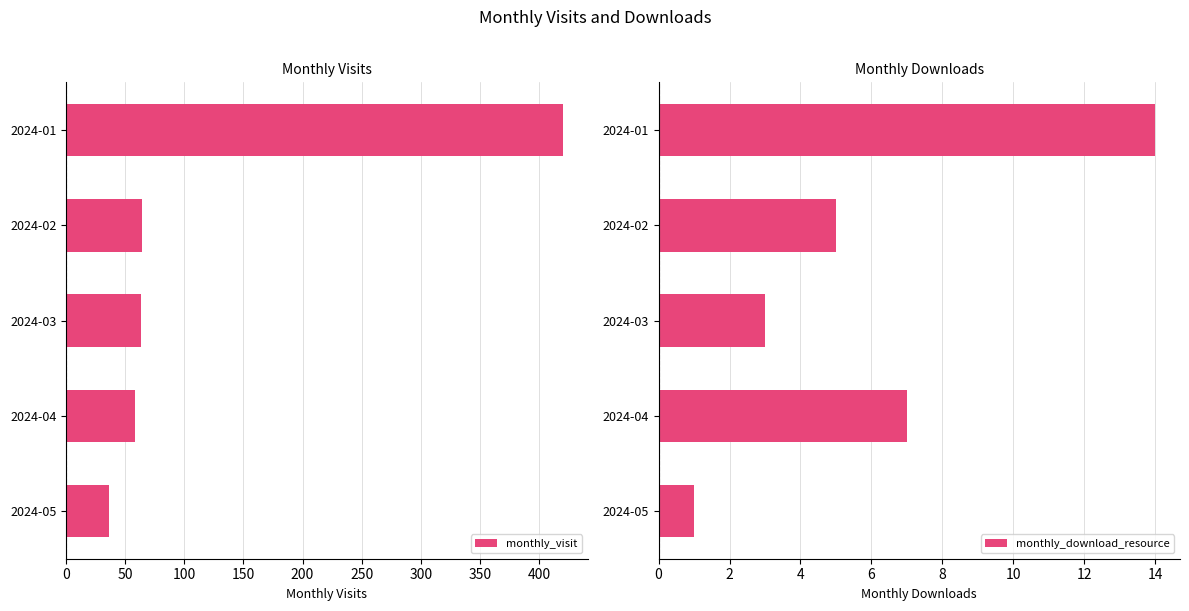

Count the monthly_download_resource values in the range 3 to 7.

3